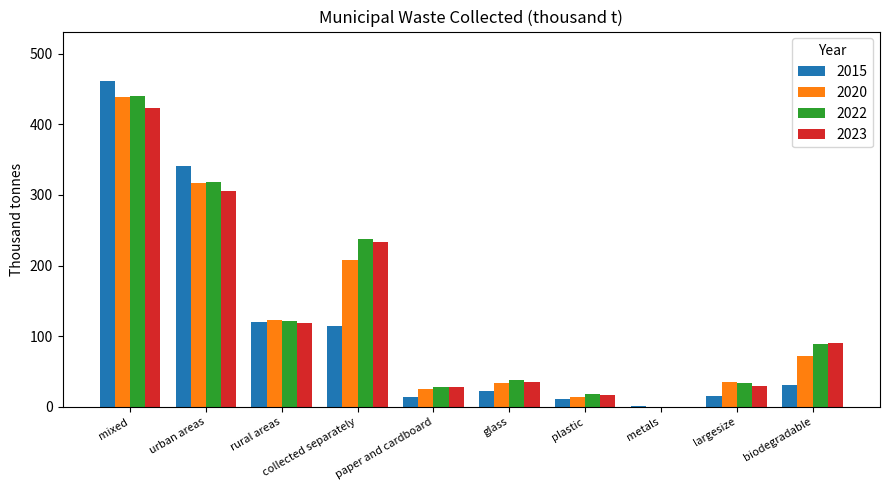

Which series changed the most between rural areas and collected separately?

2022